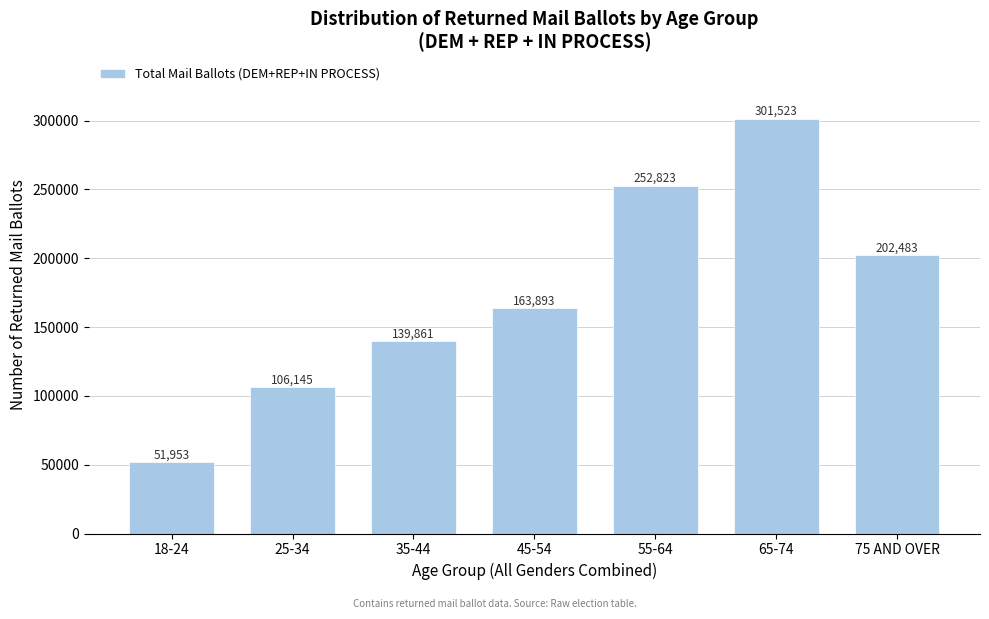

Reading right to left, list all the values displayed in this chart.

202483	301523	252823	163893	139861	106145	51953